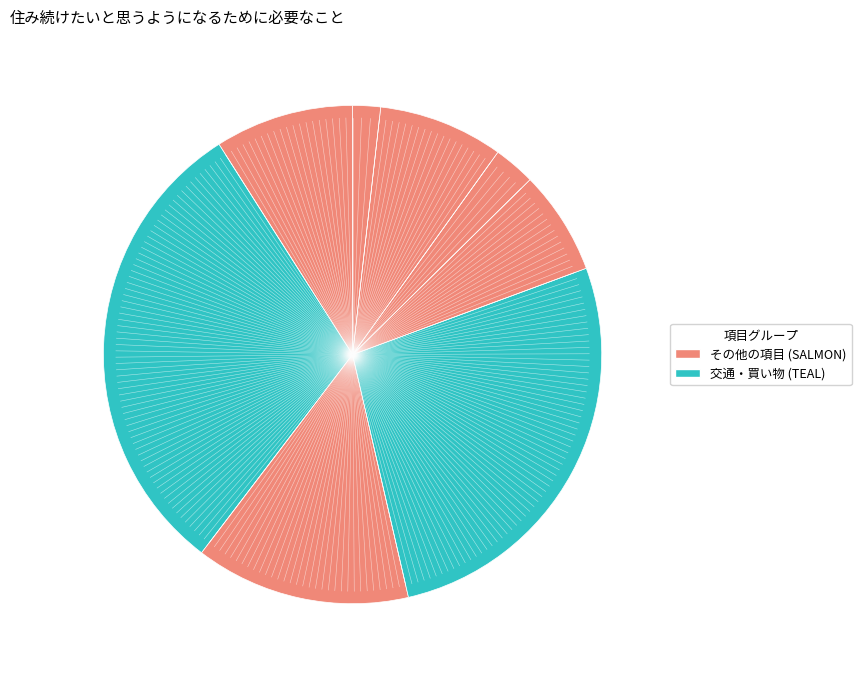

How many slices are in this pie chart?

8